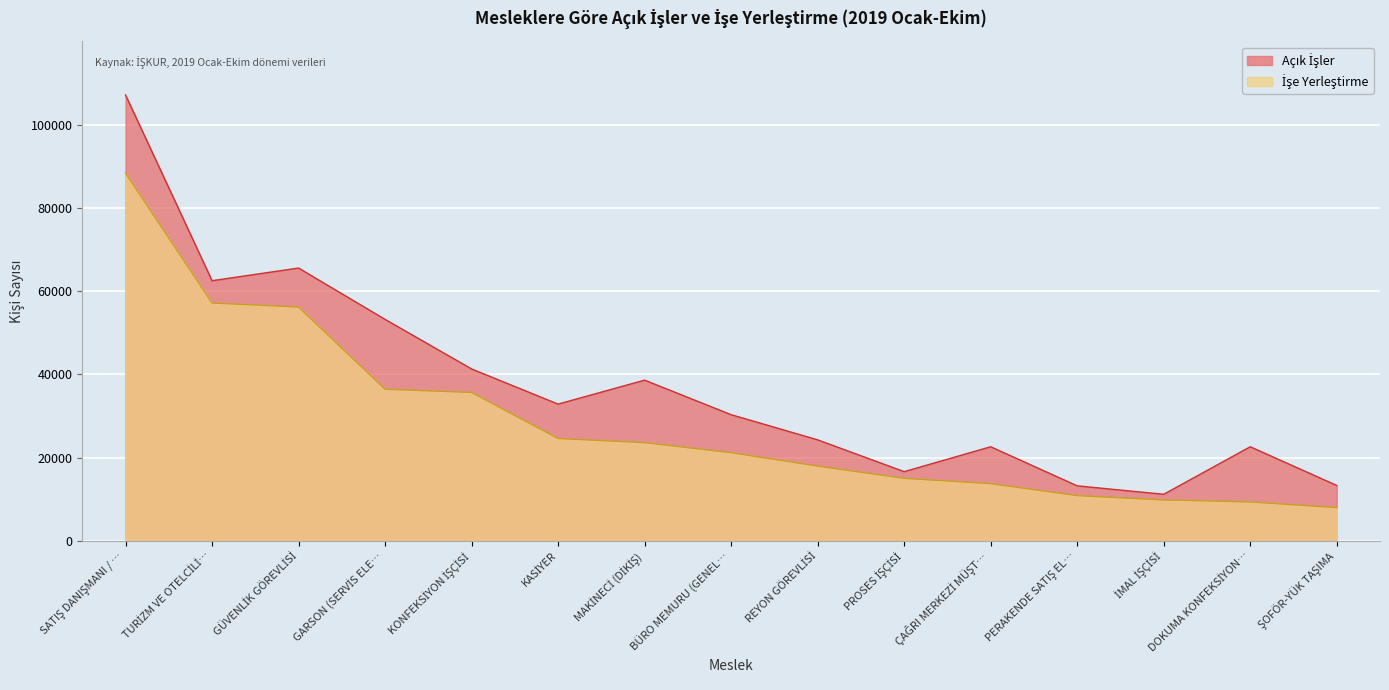

At which label does İşe Yerleştirme reach its minimum?

ŞOFÖR-YÜK TAŞIMA